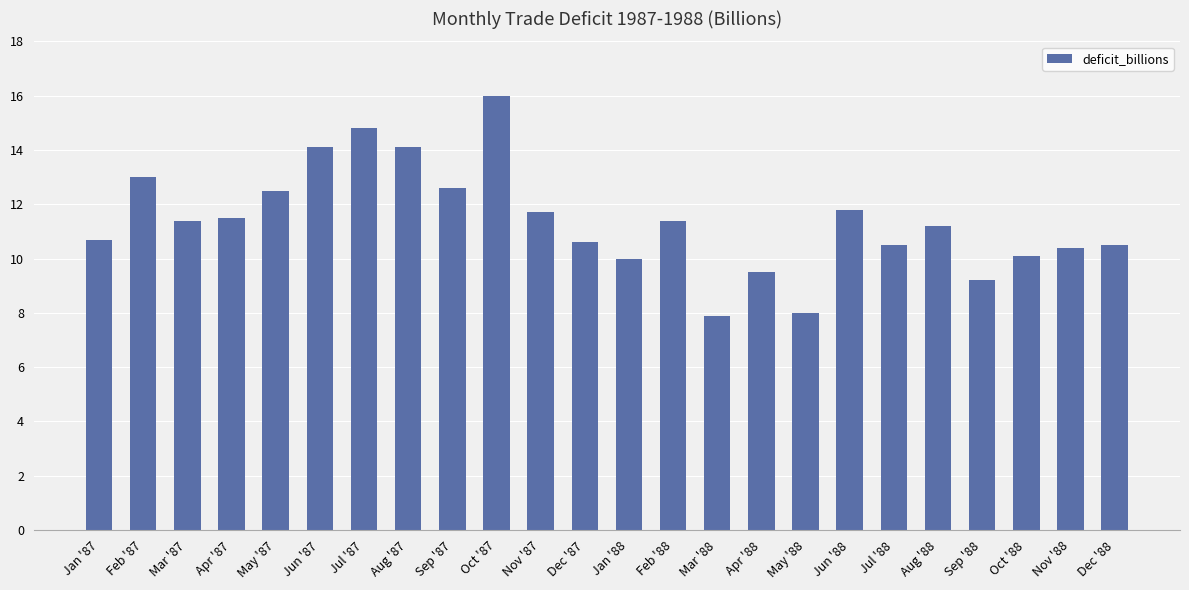

The chart shows a value of 10.5 at Dec '88. True or false?

True